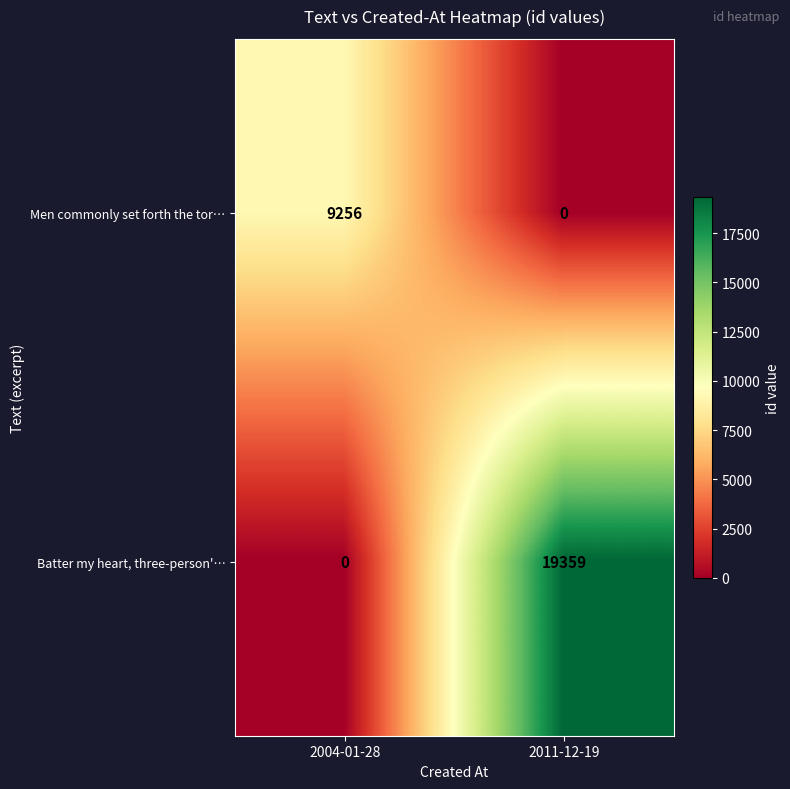

Reading left to right, what are all the values shown in this chart?

Men commonly set forth the tor…: 9256	0
Batter my heart, three-person'…: 0	19359